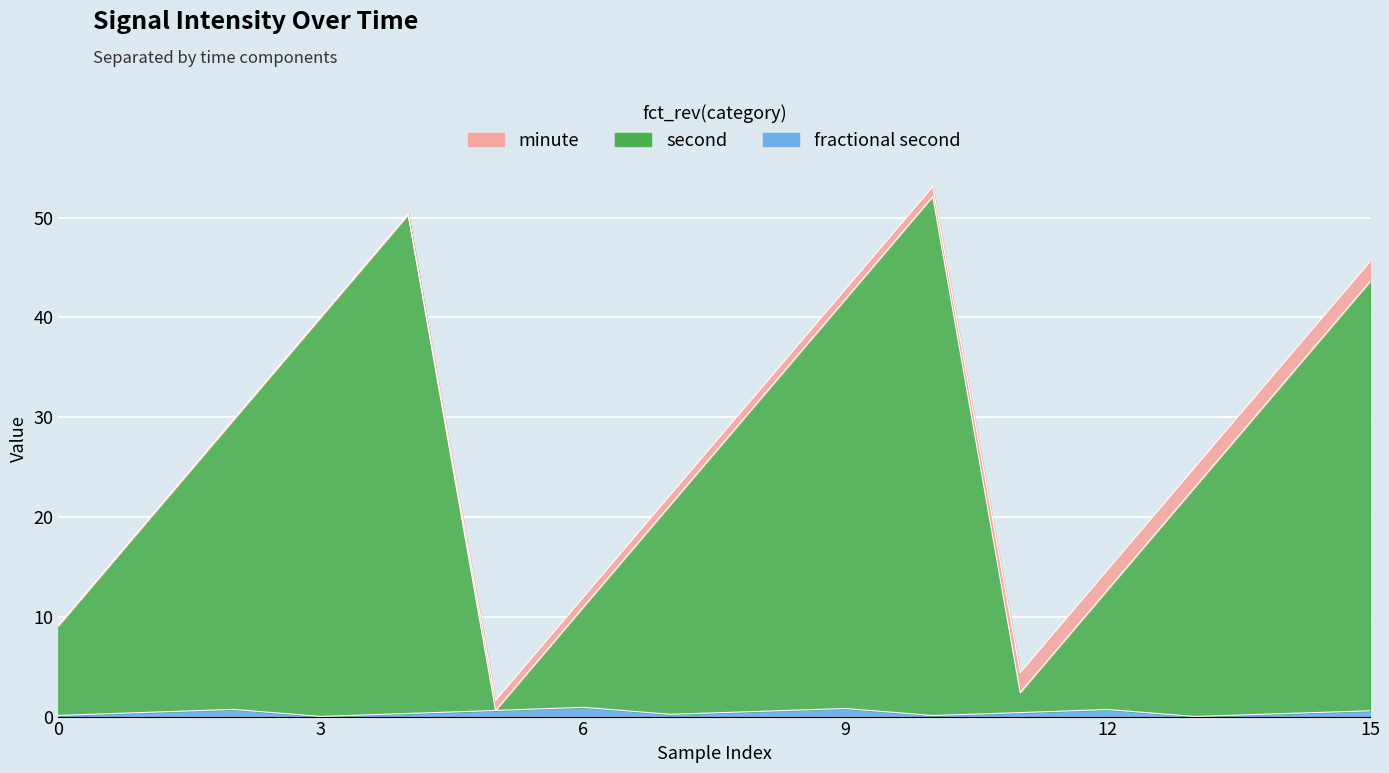

What is the sum of all fractional second values?

6.8